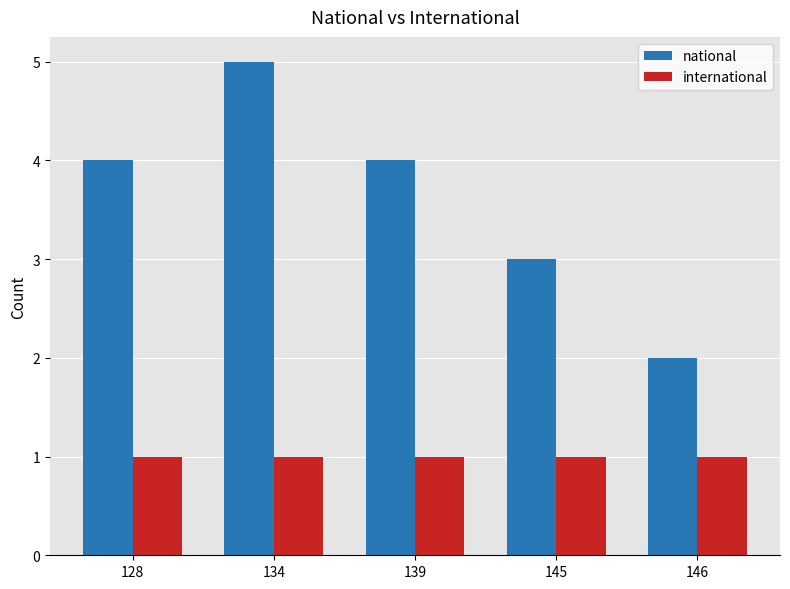

Are the bars horizontal?

No